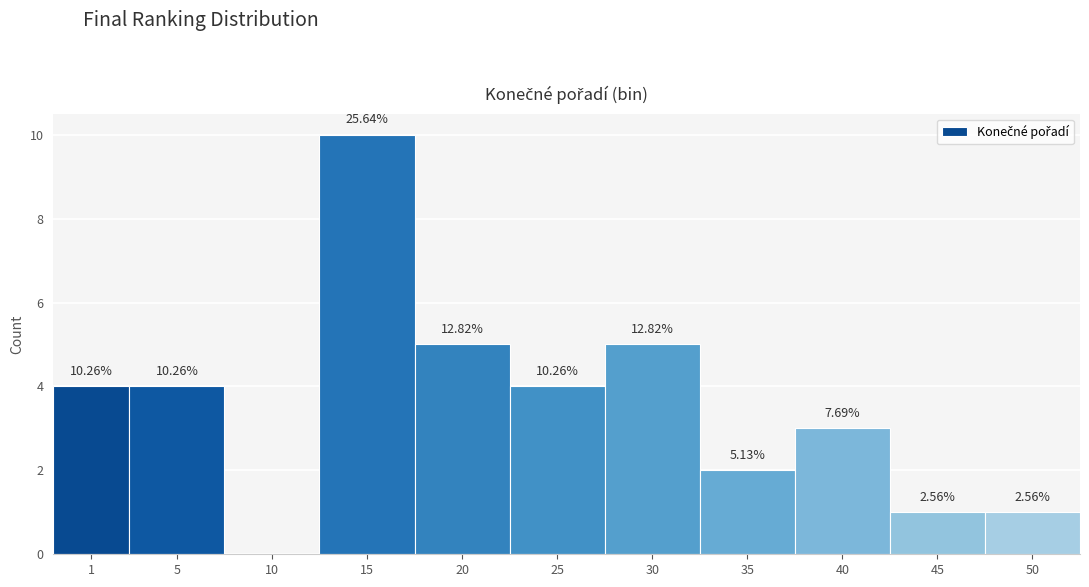

Are the bars horizontal?

No